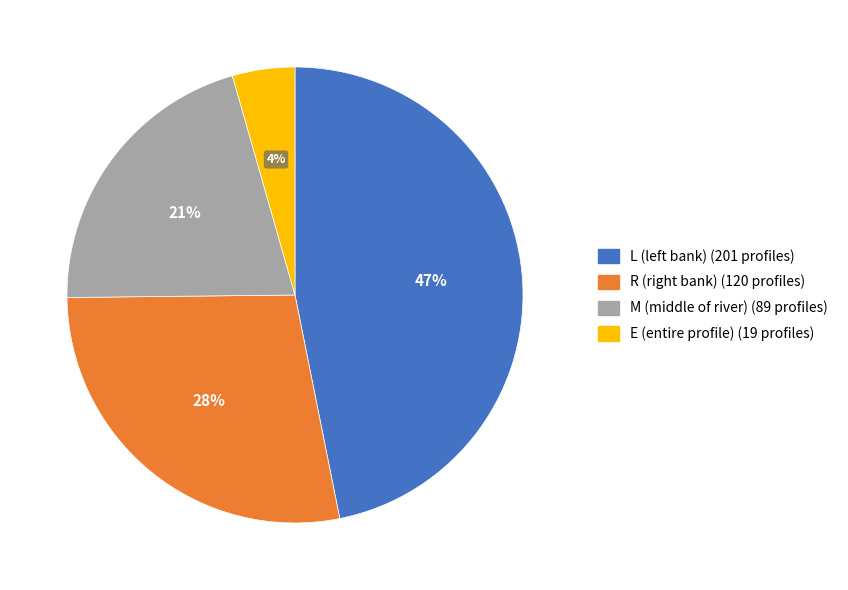

To the nearest percent, what is the average slice percentage?

25%